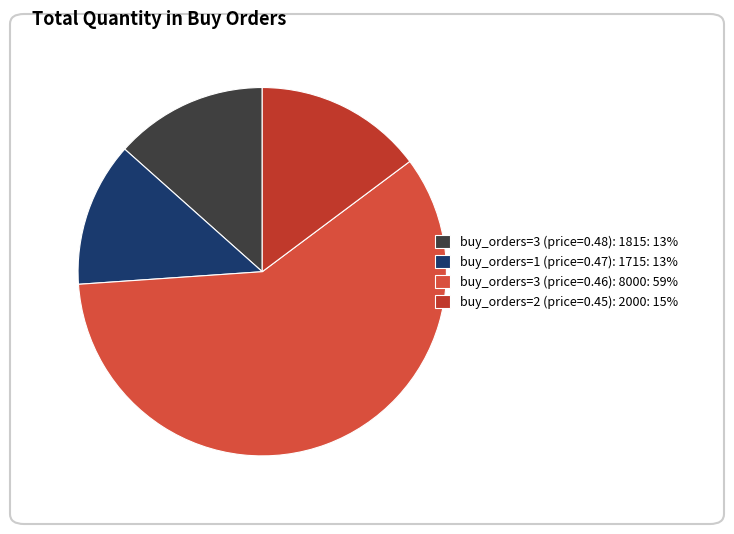

How many segments does this pie chart have?

4